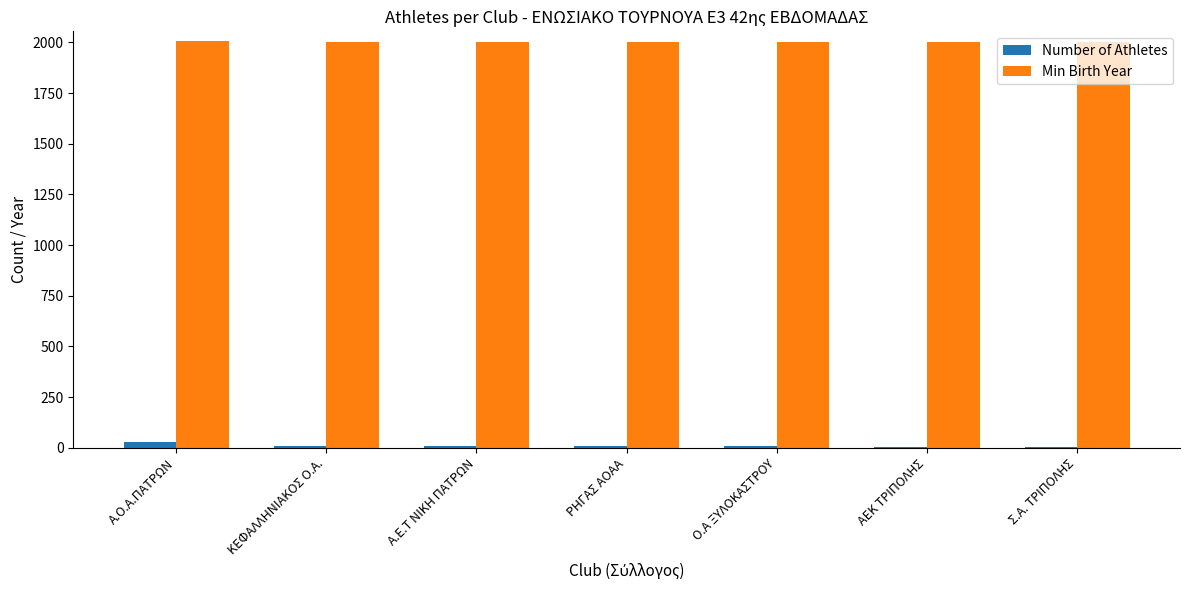

What is the spread (max minus min) of values at ΡΗΓΑΣ ΑΟΑΑ?

1994